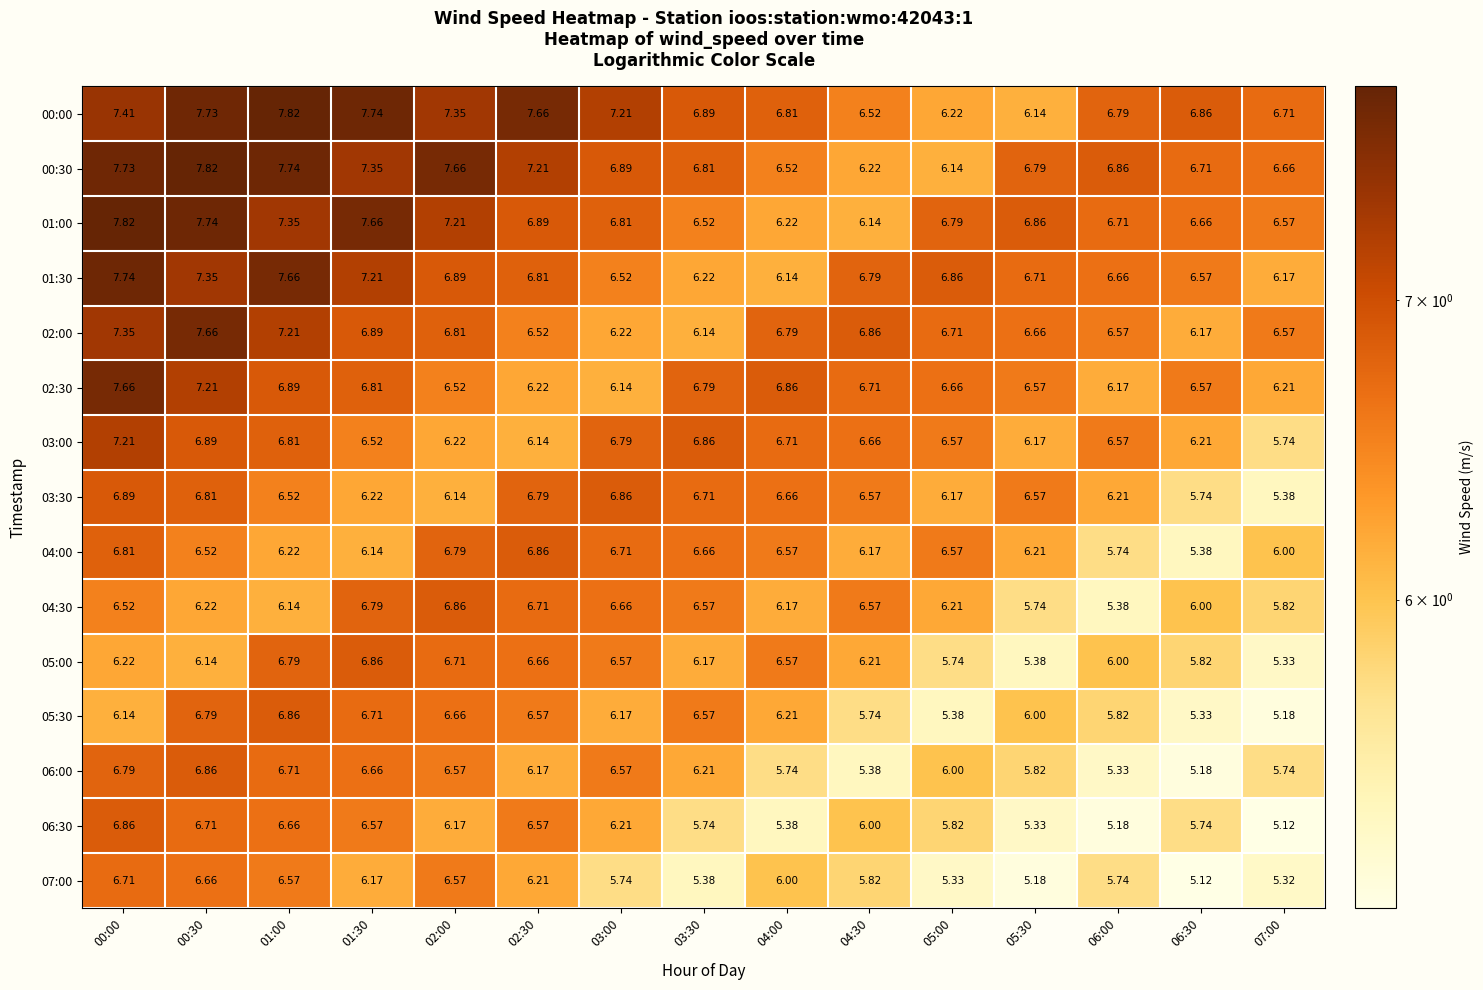

Is the value of 00:30 at 00:00 greater than the value of 04:00 at 01:00?

Yes